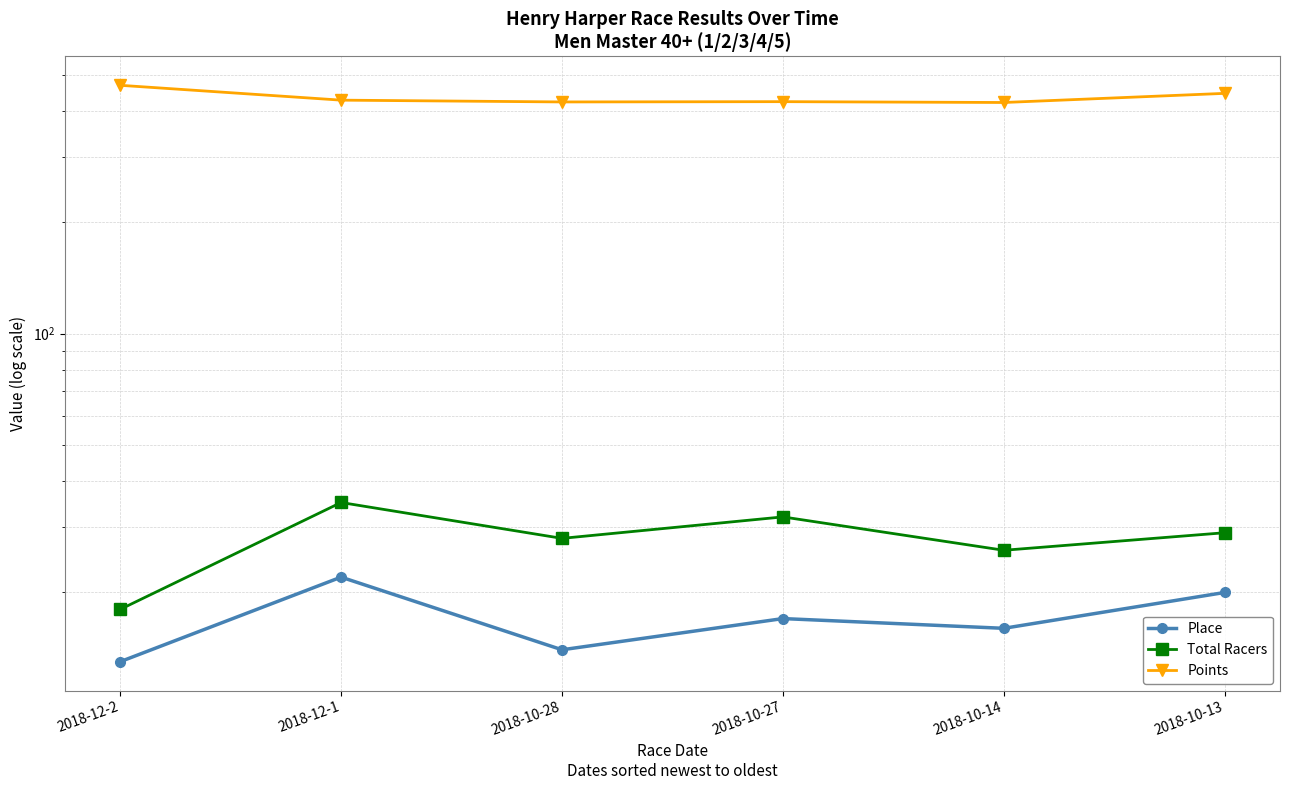

Reading left to right, what are all the values shown in this chart?

Place: 13.0	22.0	14.0	17.0	16.0	20.0
Total Racers: 18.0	35.0	28.0	32.0	26.0	29.0
Points: 469.1	427.7	423.0	423.7	421.5	446.2